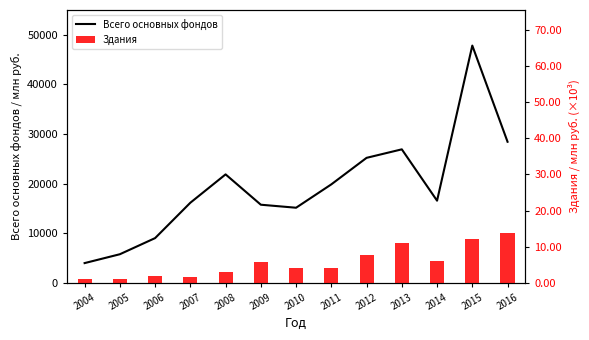

List the labels in order of Всего основных фондов value, largest first.

2015, 2016, 2013, 2012, 2008, 2011, 2014, 2007, 2009, 2010, 2006, 2005, 2004